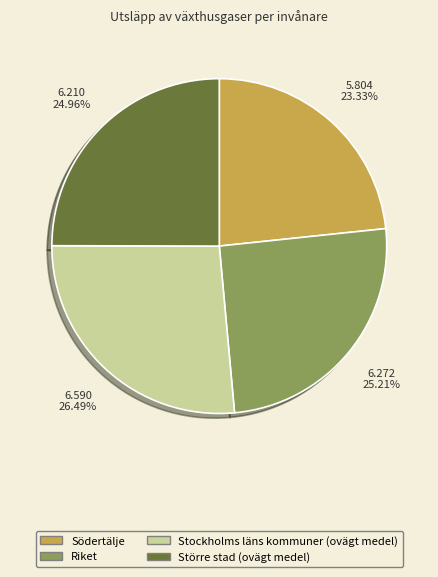

Which slice is the largest?

Stockholms läns kommuner (ovägt medel)